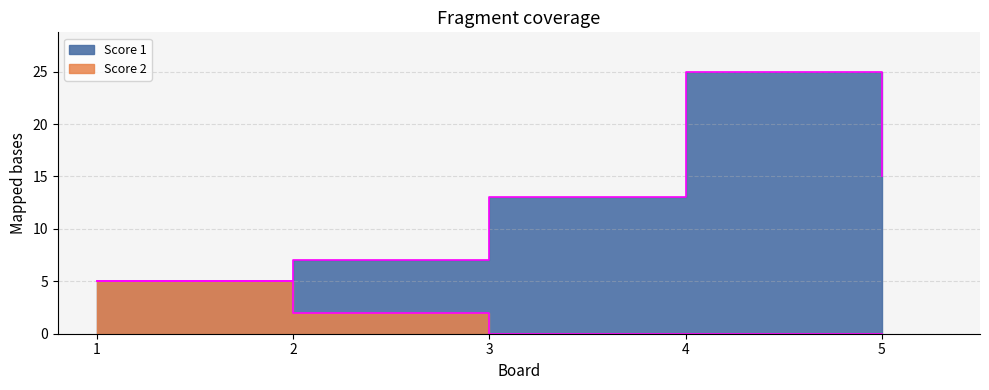

At which category is the sum across all series the highest?

4